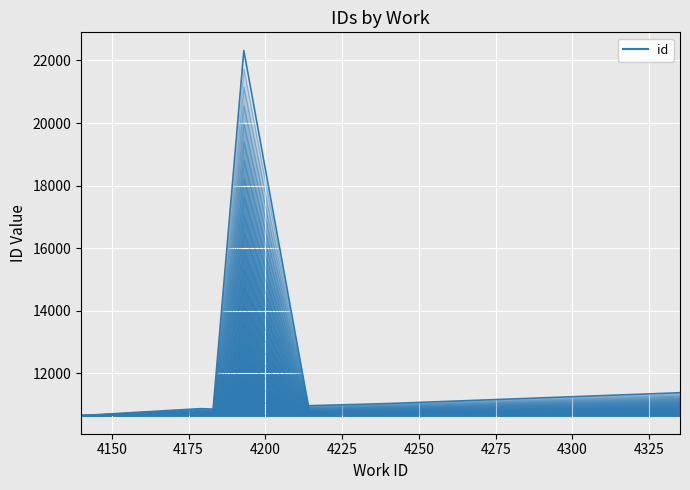

What is the value of the 8th point from the left?

11032